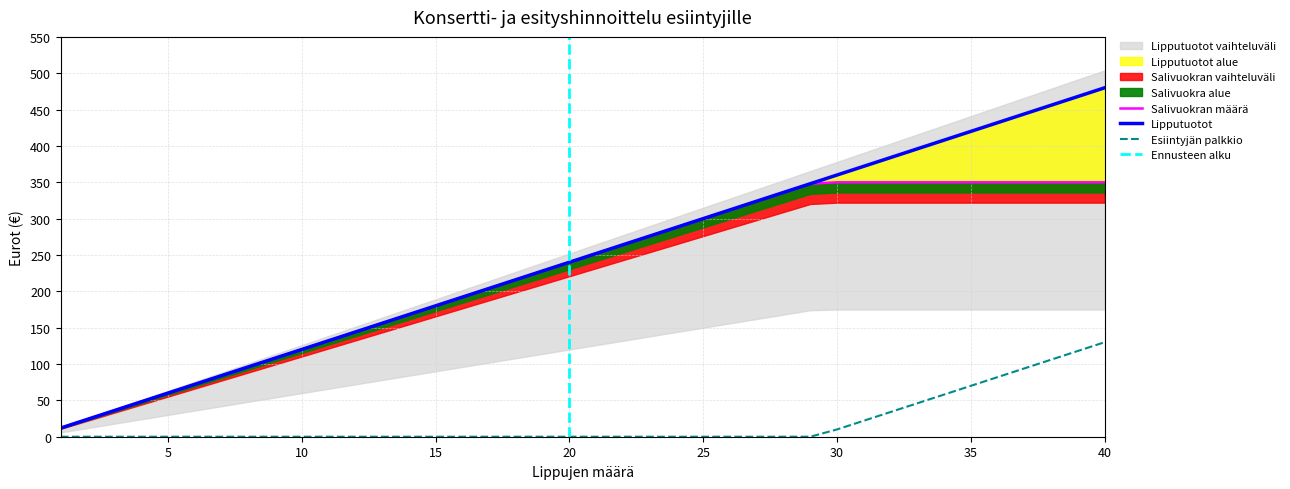

Reading left to right, extract all data points from this chart.

Lipputuotot: 12	24	36	48	60	72	84	96	108	120	132	144	156	168	180	192	204	216	228	240	252	264	276	288	300	312	324	336	348	360	372	384	396	408	420	432	444	456	468	480
Salivuokran määrä: 12	24	36	48	60	72	84	96	108	120	132	144	156	168	180	192	204	216	228	240	252	264	276	288	300	312	324	336	348	350	350	350	350	350	350	350	350	350	350	350
Esiintyjän palkkio: 0	0	0	0	0	0	0	0	0	0	0	0	0	0	0	0	0	0	0	0	0	0	0	0	0	0	0	0	0	10	22	34	46	58	70	82	94	106	118	130